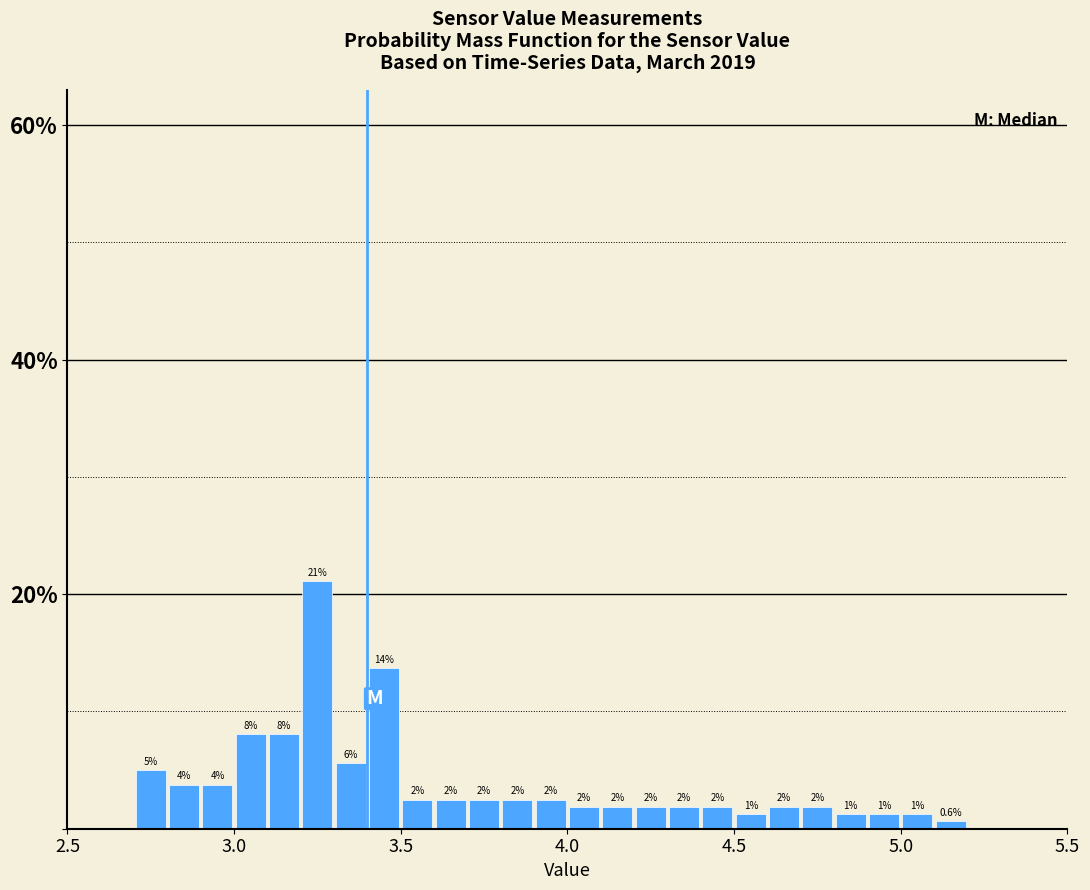

Around what value on the x-axis is the tallest bar? Give the approximate position of its centre, as read against the axis.

3.25